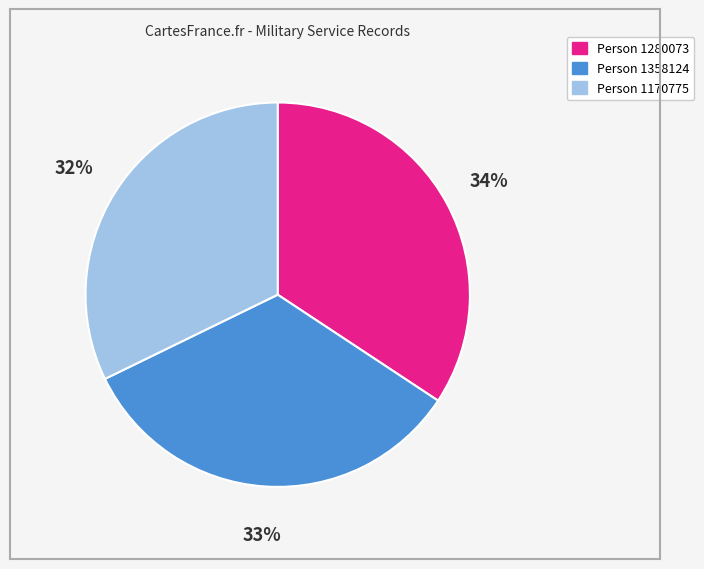

Does any single category account for the majority?

No